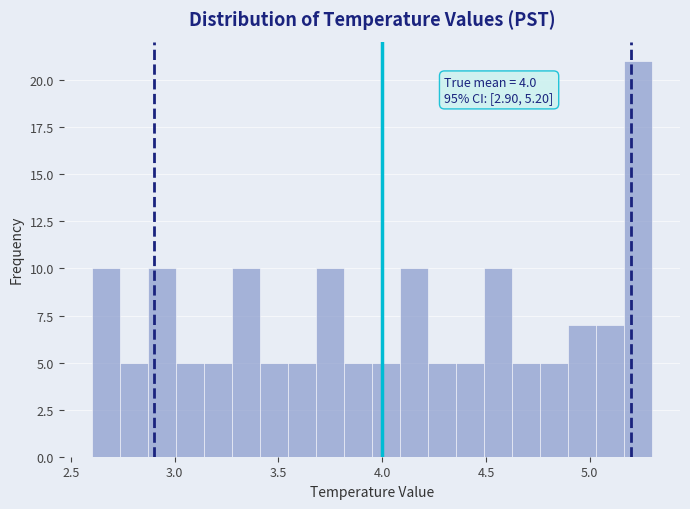

Read against the x-axis, roughly where is the centre of the tallest bar?

5.25